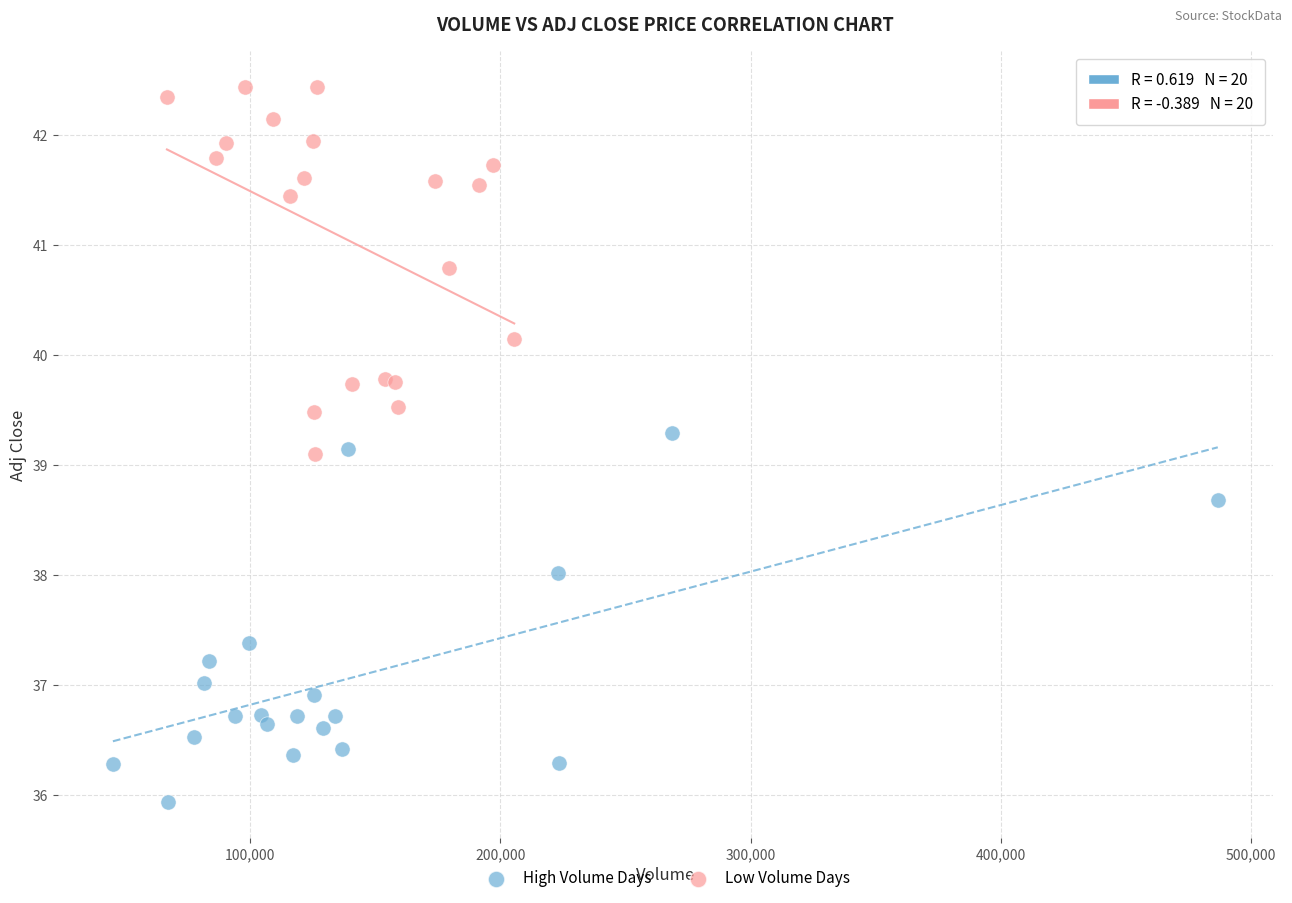

Which series contains the highest Y value?

Low Volume Days